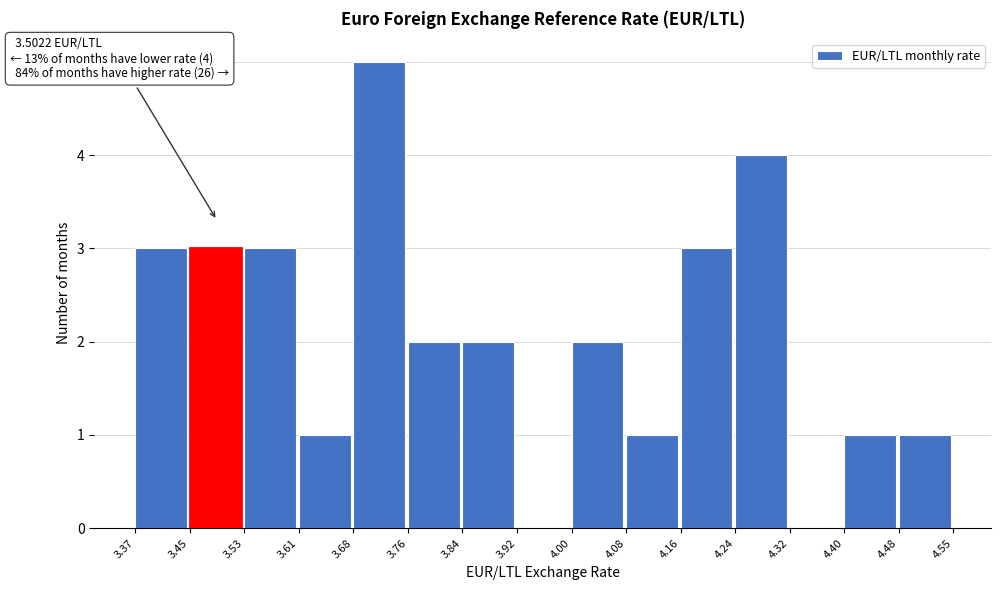

Over which range of the x-axis is the bar tallest?

3.68 to 3.76